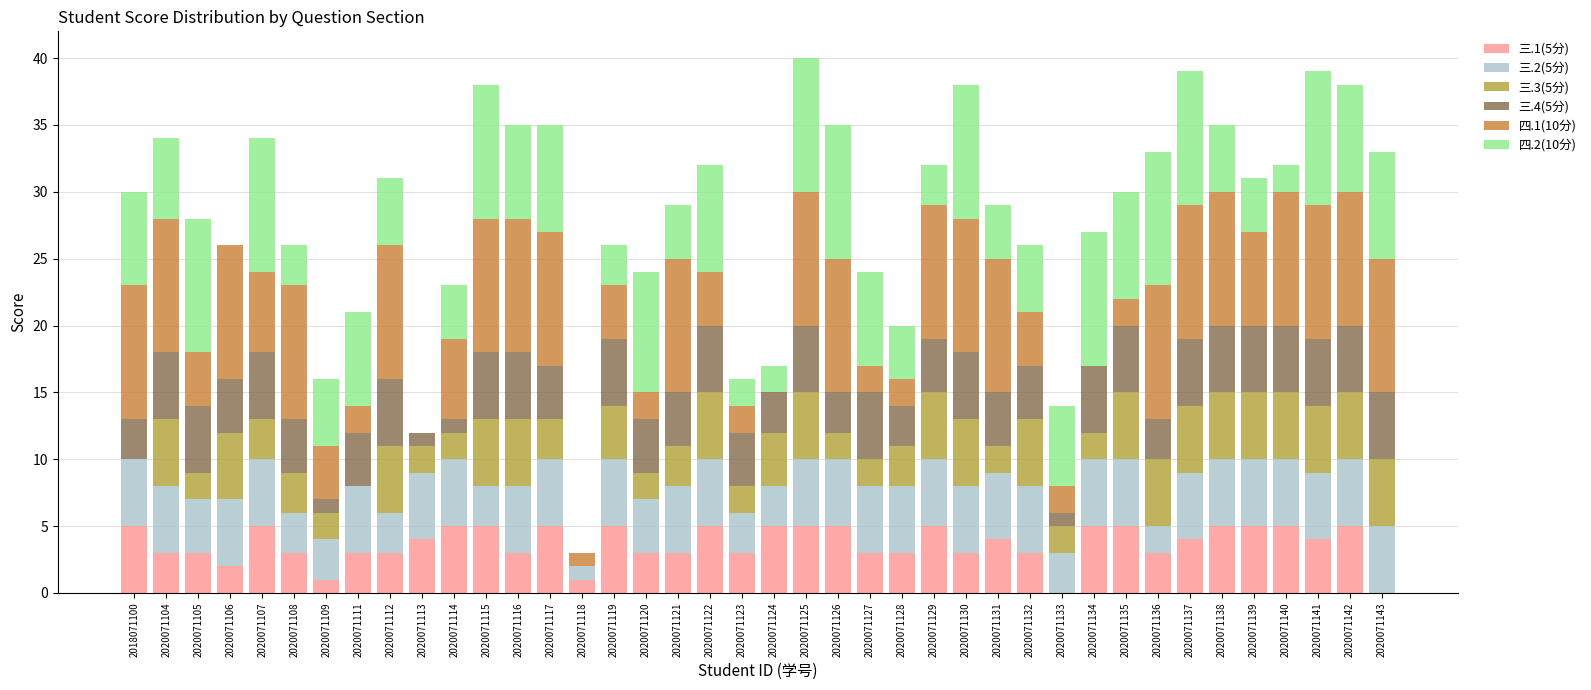

Is it true that 三.1(5分) equals 3 at 2020071139?

False